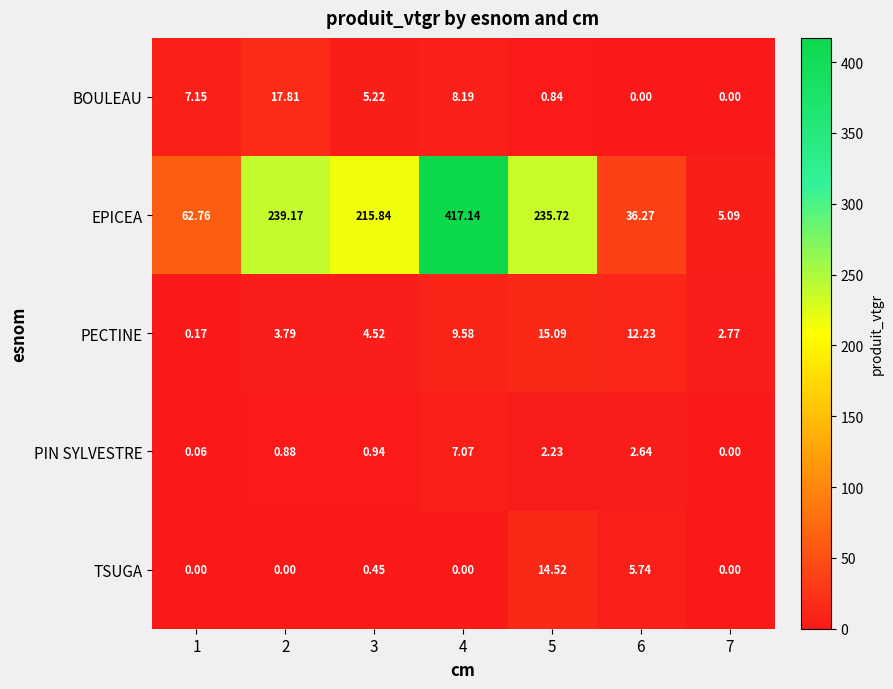

Rank the series at 6 from lowest to highest value.

BOULEAU, PIN SYLVESTRE, TSUGA, PECTINE, EPICEA